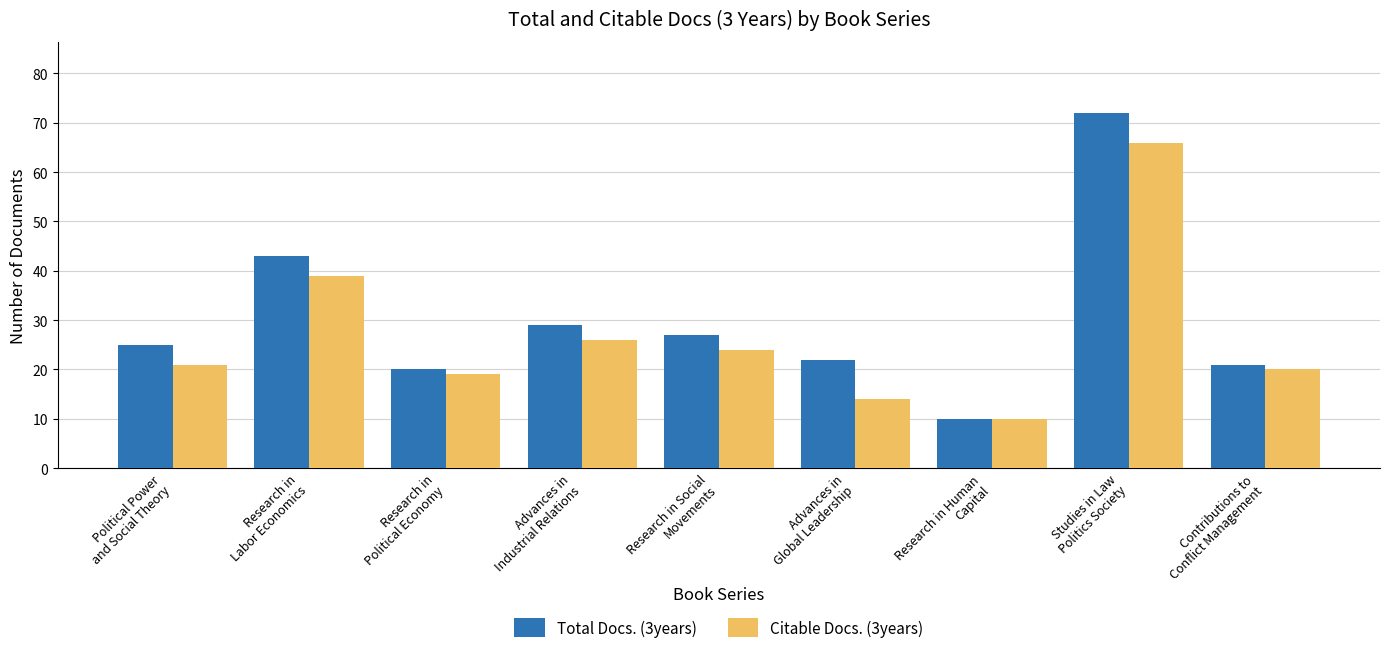

What is the label of the 3rd bar from the left?

Research in
Political Economy